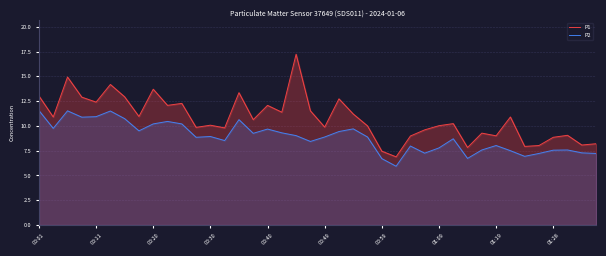

Which series has the widest spread of values?

P1